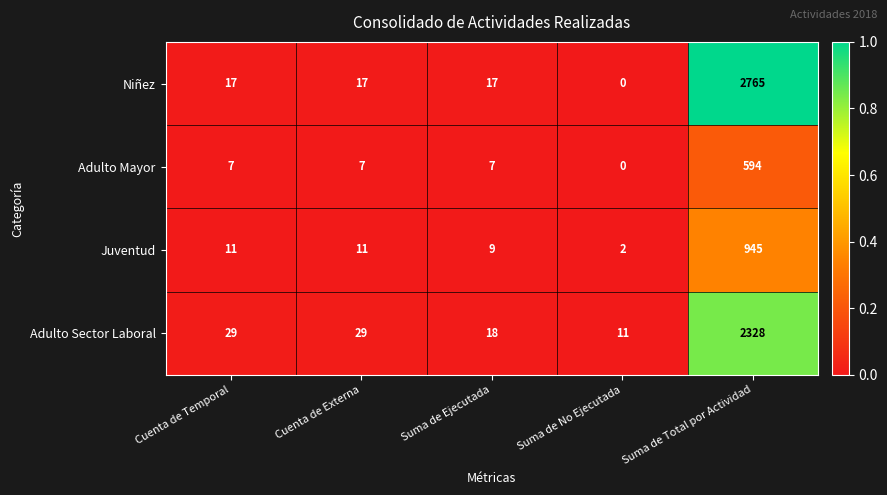

At how many categories does at least one series exceed 0?

5